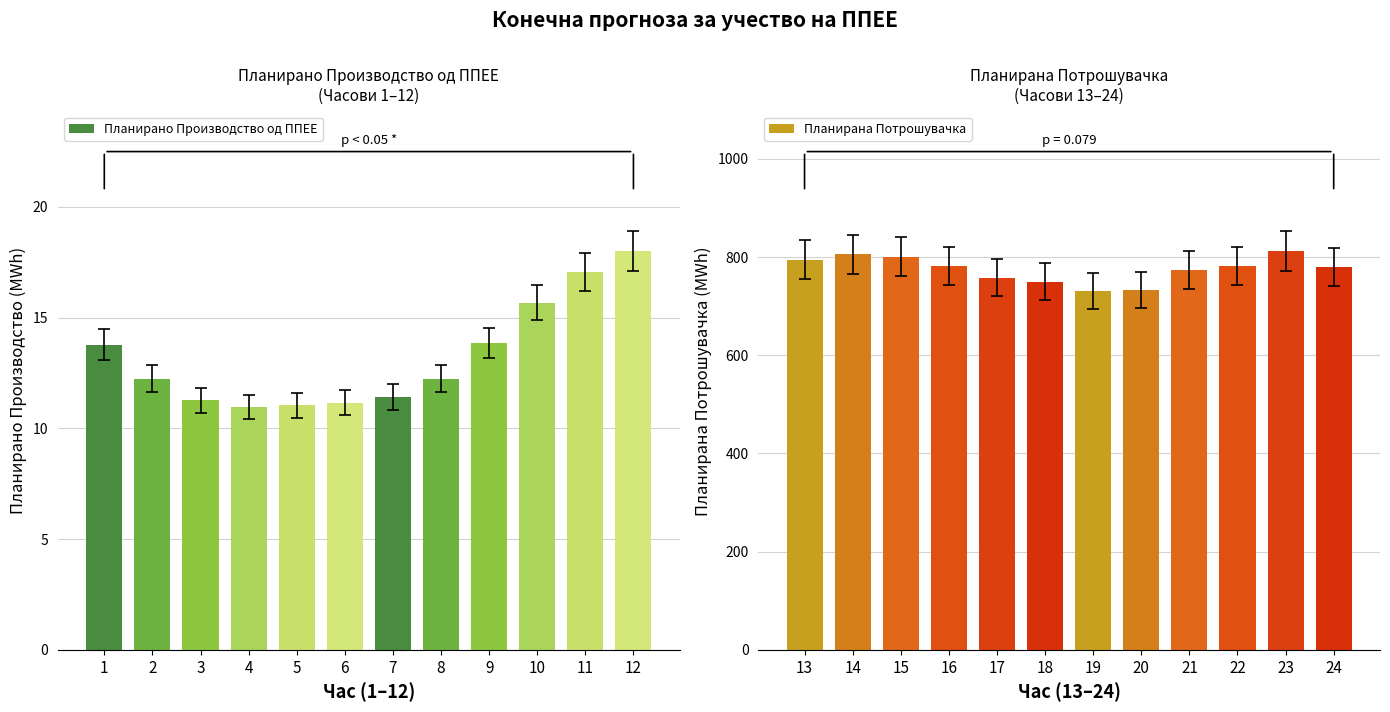

What is the difference between the Планирана Потрошувачка values at 20 and 21?

40.3